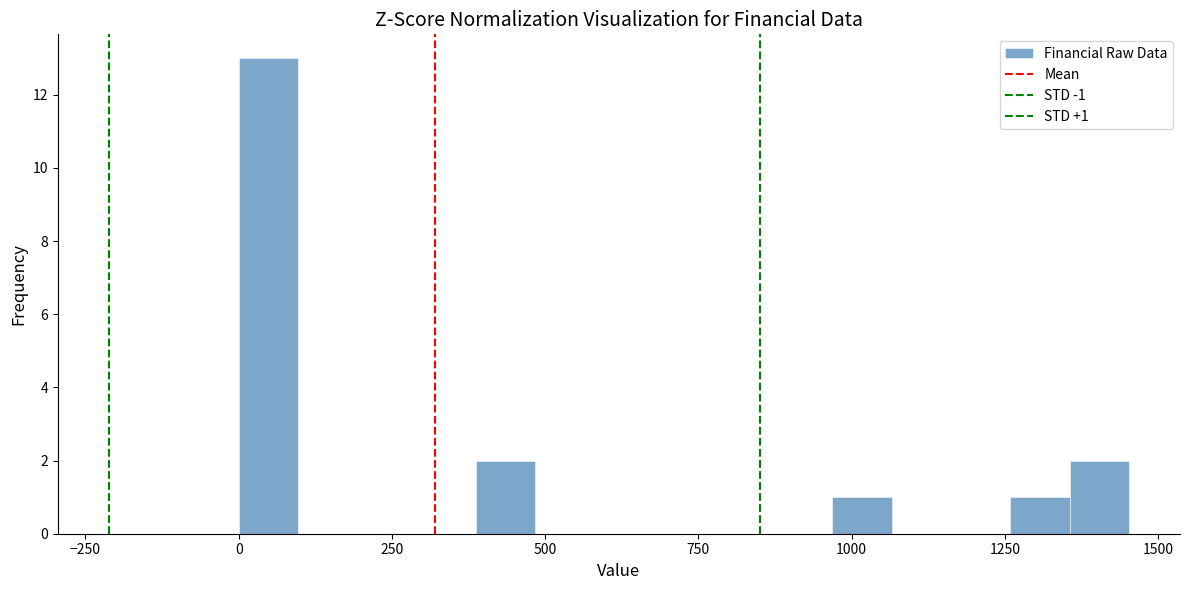

Read against the x-axis, roughly where is the centre of the tallest bar?

50